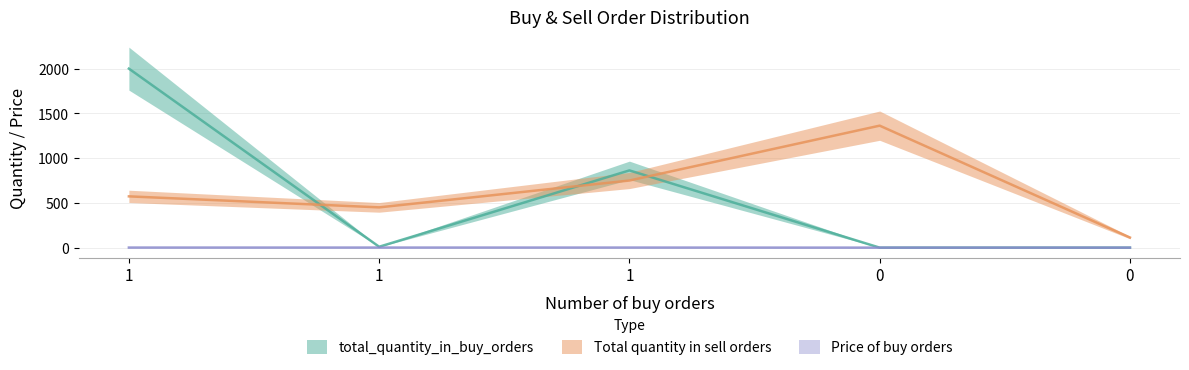

Count the number of data series in this chart.

3